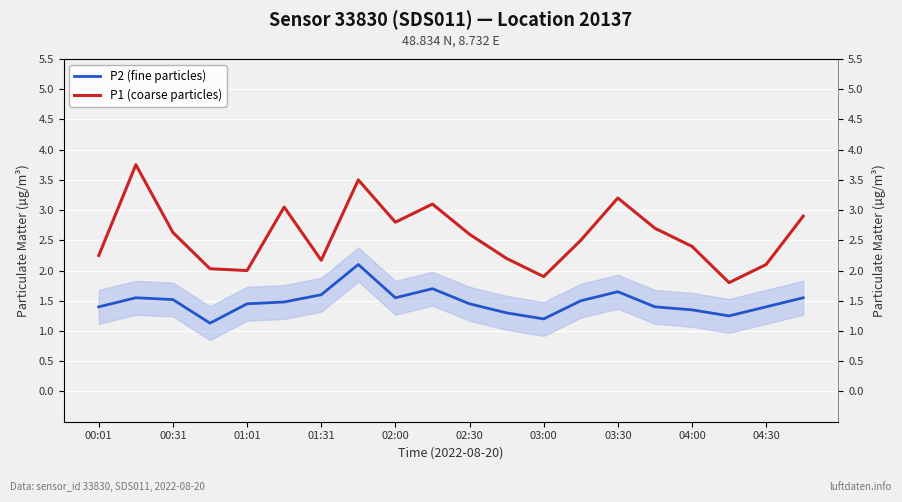

Rank the series by their maximum value, from lowest to highest.

P2 (fine particles), P1 (coarse particles)